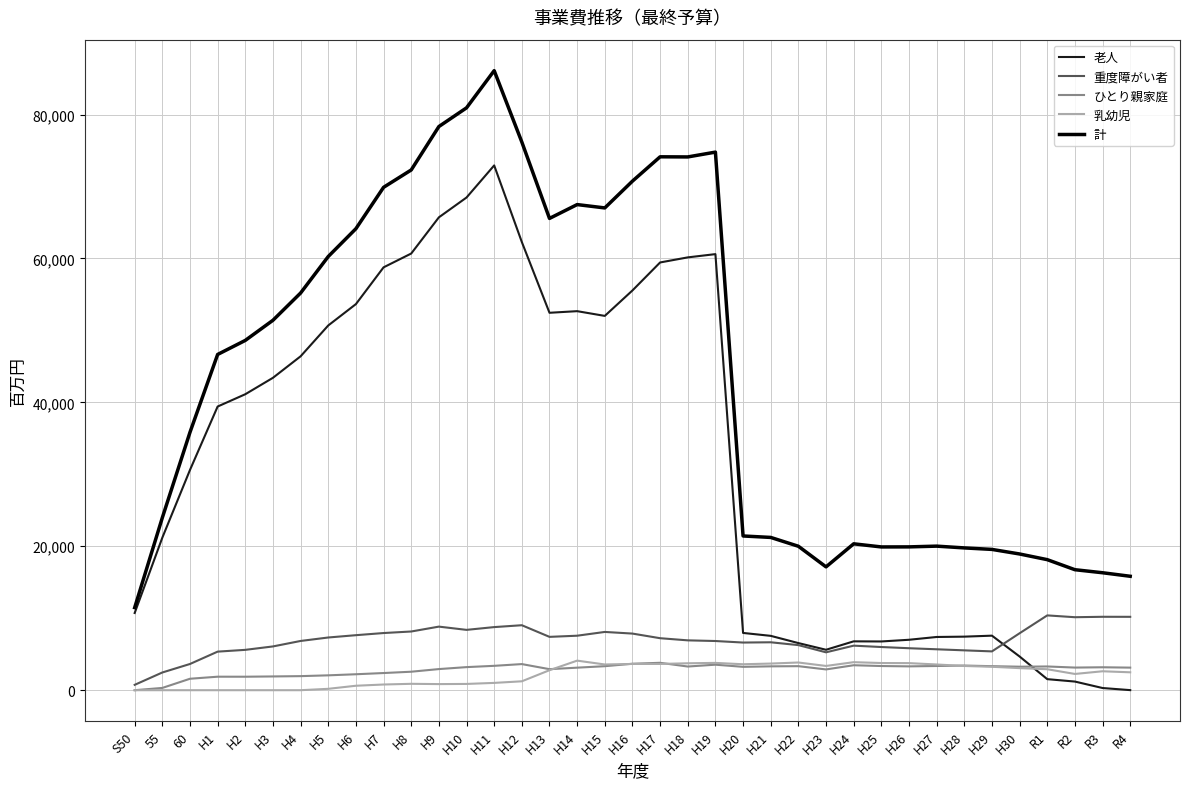

Which category has the highest value across all series?

H11